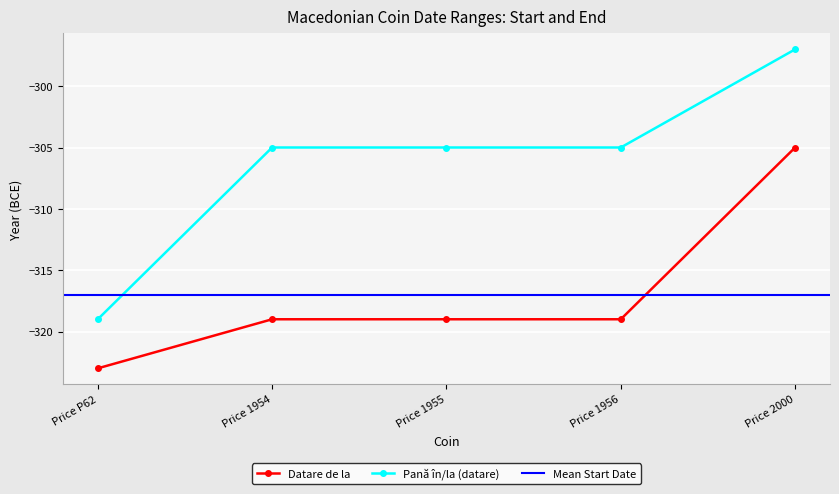

Reading left to right, list all the values displayed in this chart.

Datare de la: Price P62=-323	Price 1954=-319	Price 1955=-319	Price 1956=-319	Price 2000=-305
Pana in/la (datare): Price P62=-319	Price 1954=-305	Price 1955=-305	Price 1956=-305	Price 2000=-297